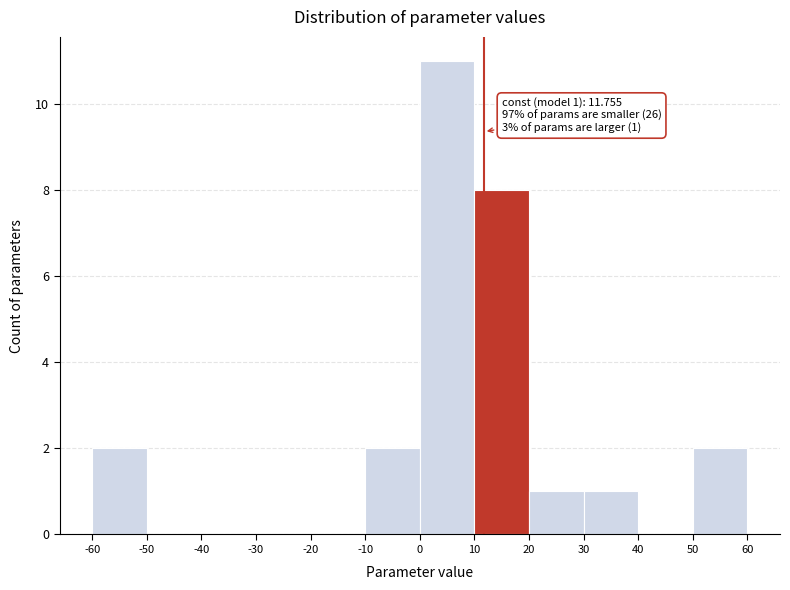

Over which range of the x-axis is the bar tallest?

0 to 10